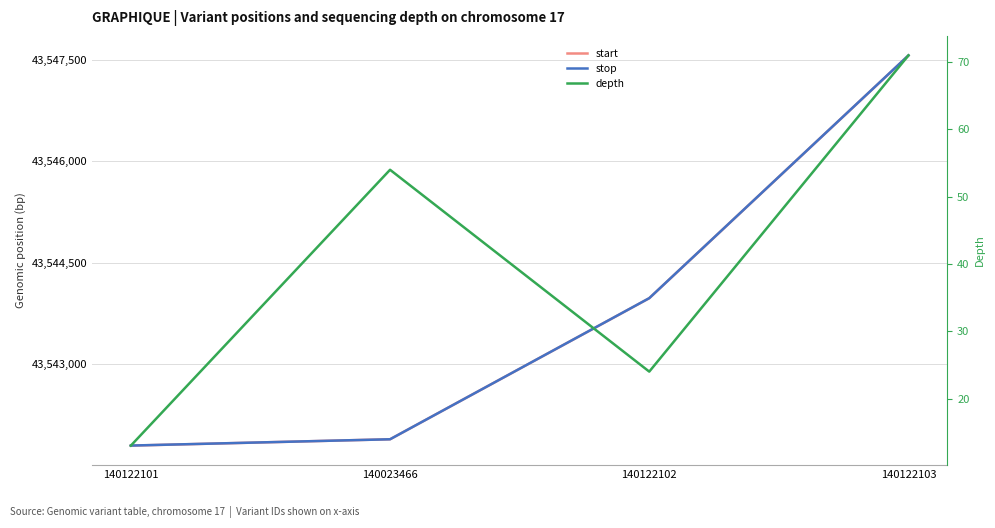

Is the value of stop at 140023466 greater than the value of start at 140023466?

No